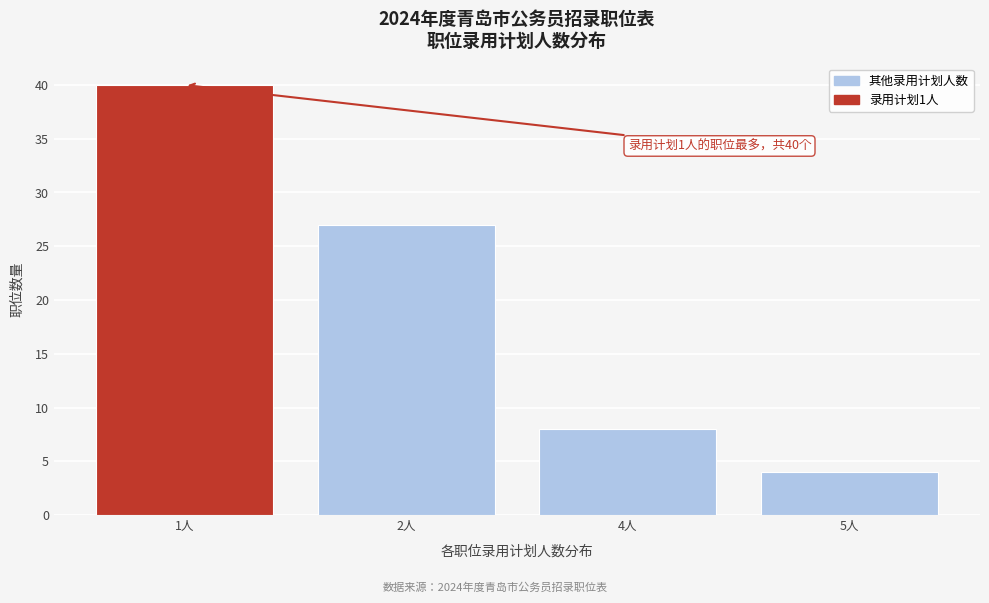

Reading left to right, transcribe all the data shown in this chart.

1人=40	2人=27	4人=8	5人=4